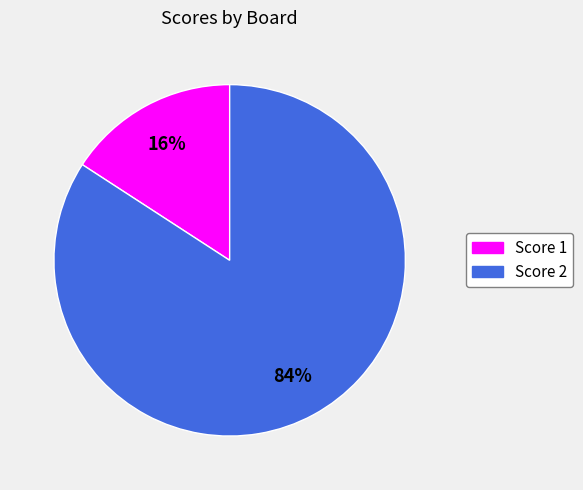

To the nearest percent, what is the difference between the largest and smallest slice percentages?

68%